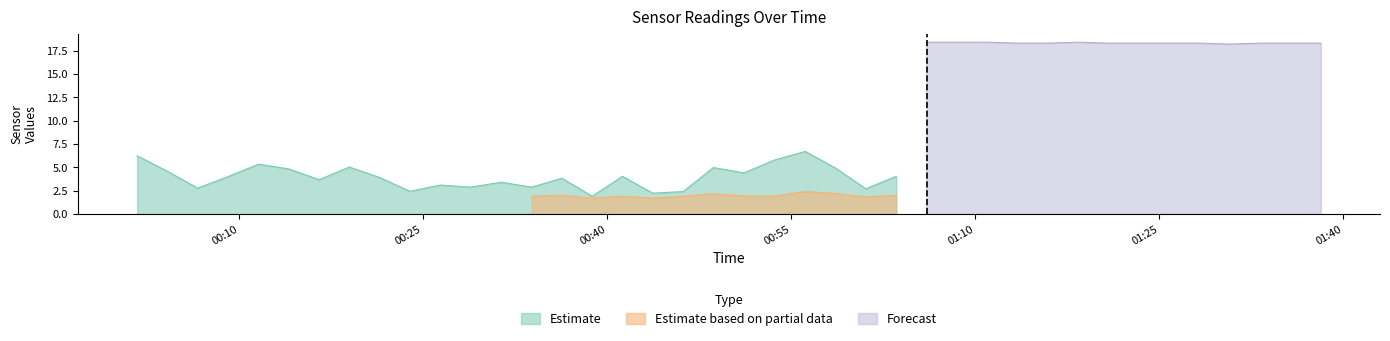

How many bars are there in each group?

3